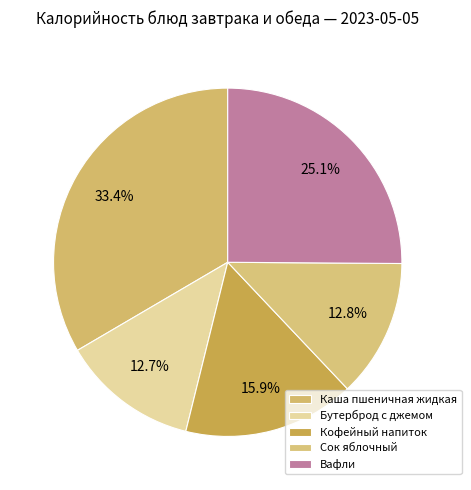

To the nearest percent, what portion does Кофейный напиток represent?

16%